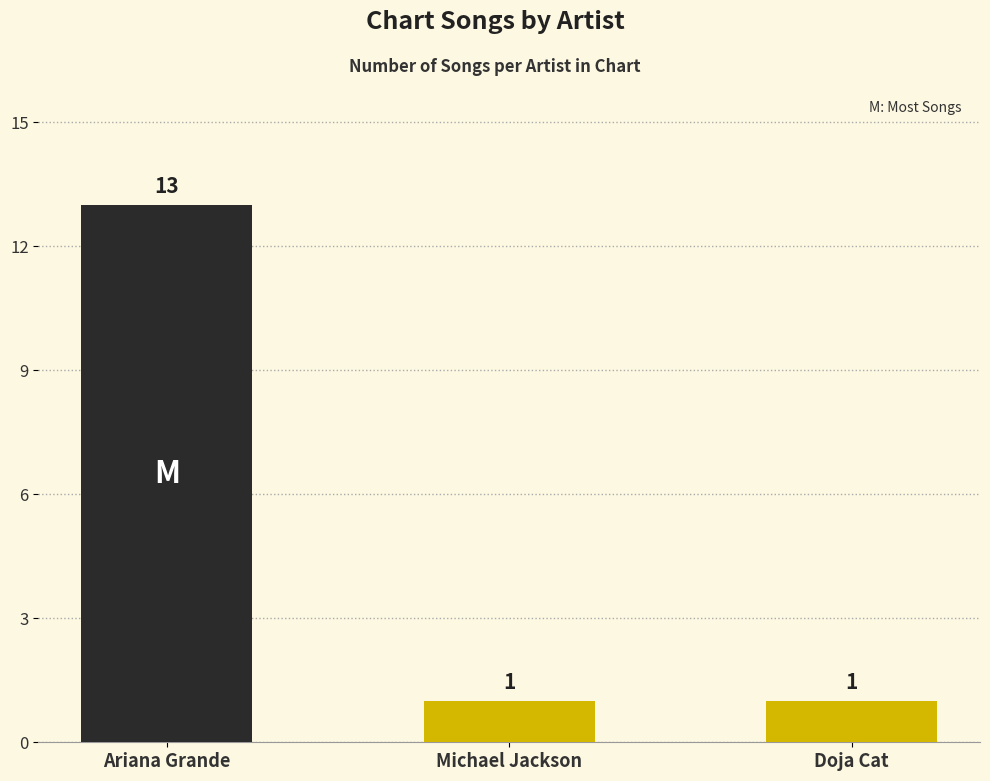

What is the difference between the maximum and minimum values?

12